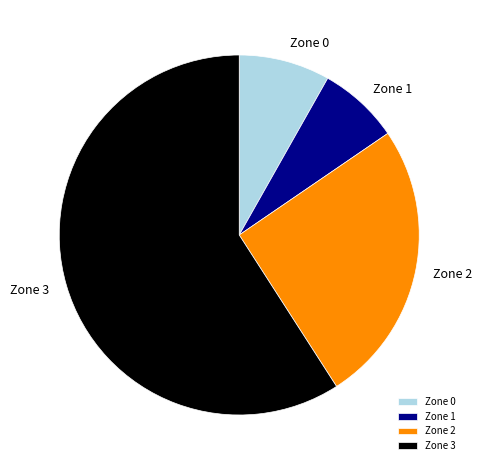

Is Zone 0 the majority of the pie?

No